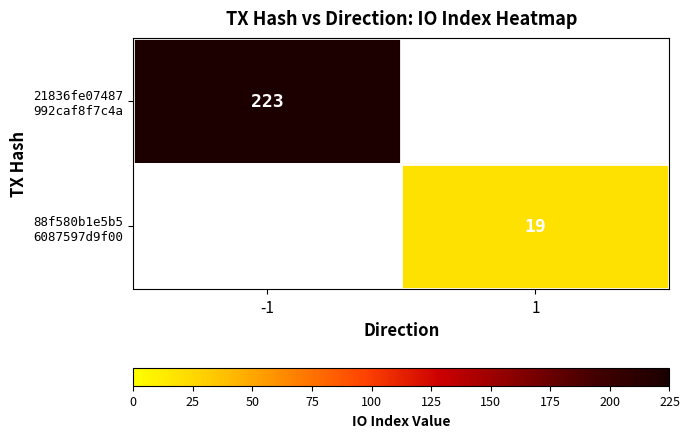

Where is 21836fe07487 992caf8f7c4a nearest to the value 223?

-1